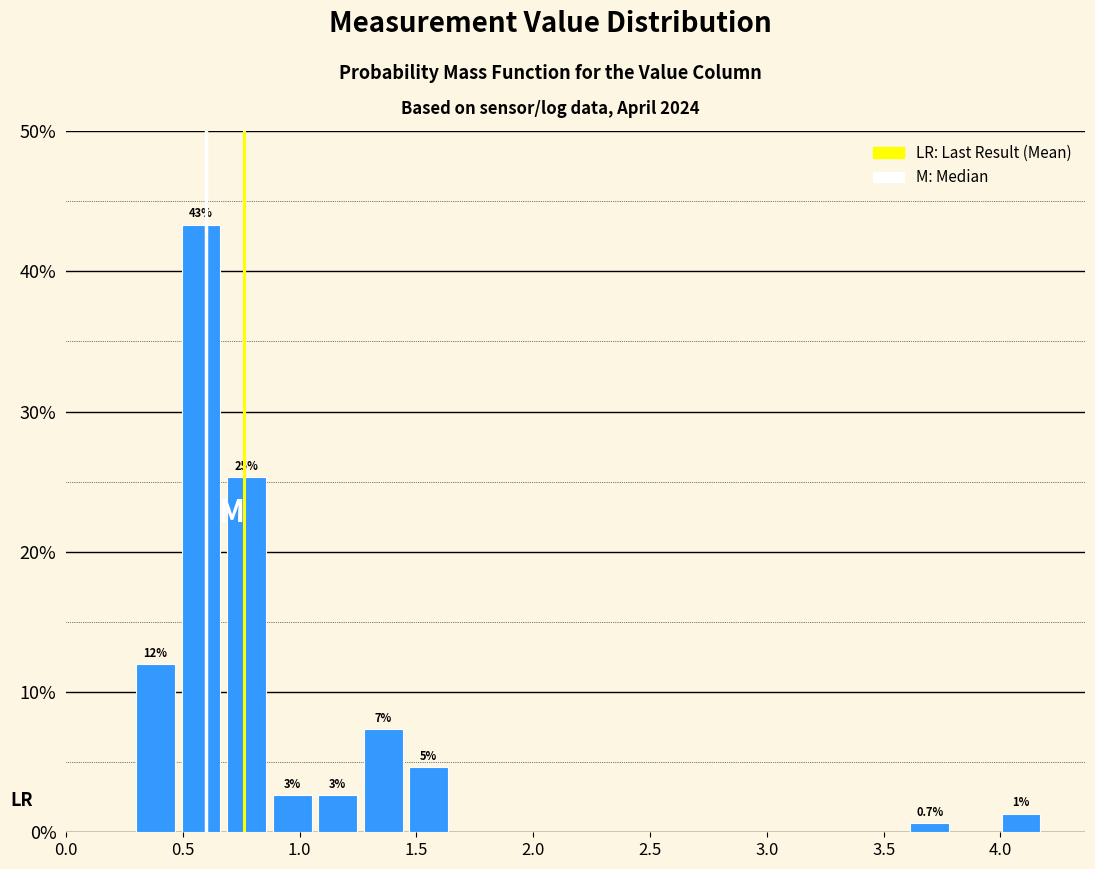

Read against the x-axis, roughly where is the centre of the tallest bar?

0.60